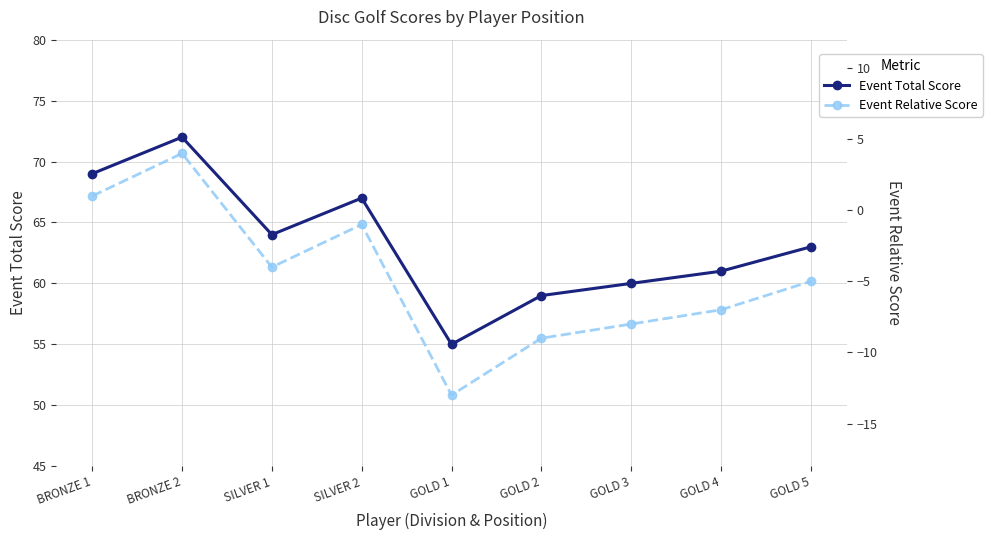

List the series in order of their peak value, highest first.

Event Total Score, Event Relative Score